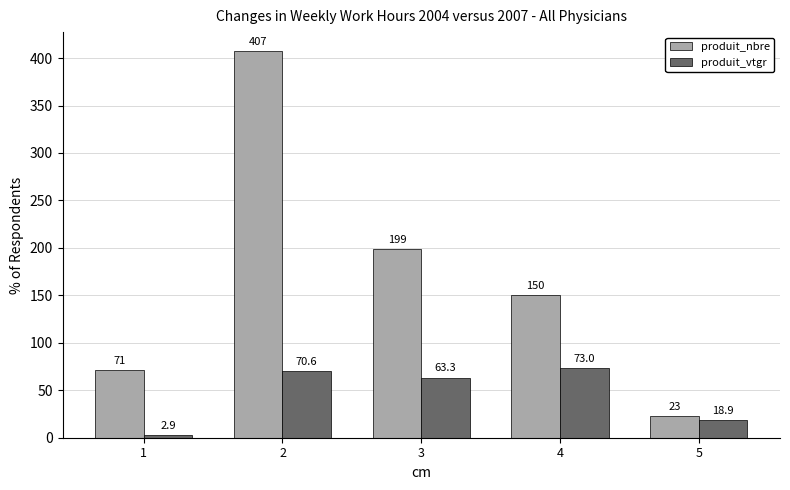

At how many categories does at least one series exceed 205?

1